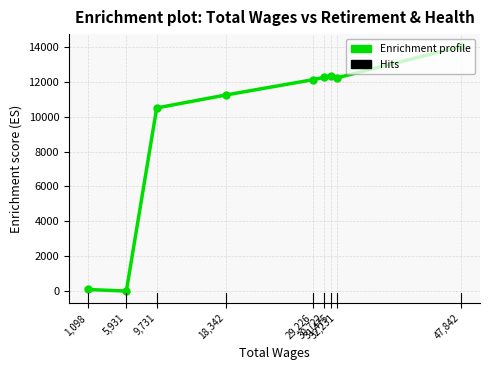

What is the difference between the second highest and second lowest values?

12251